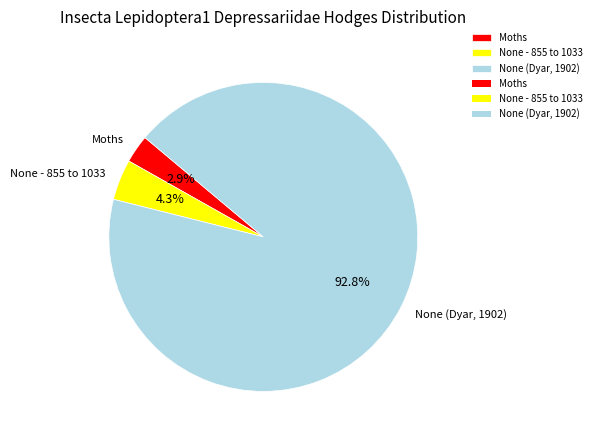

Does Moths represent more than half of the total?

No